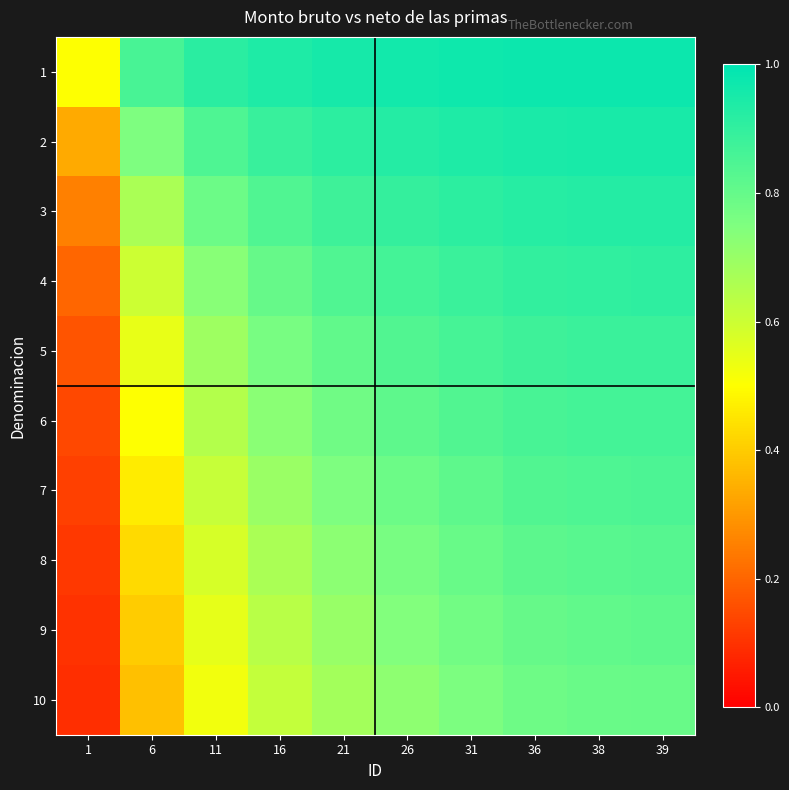

What is the spread (max minus min) of values at 16?

0.3